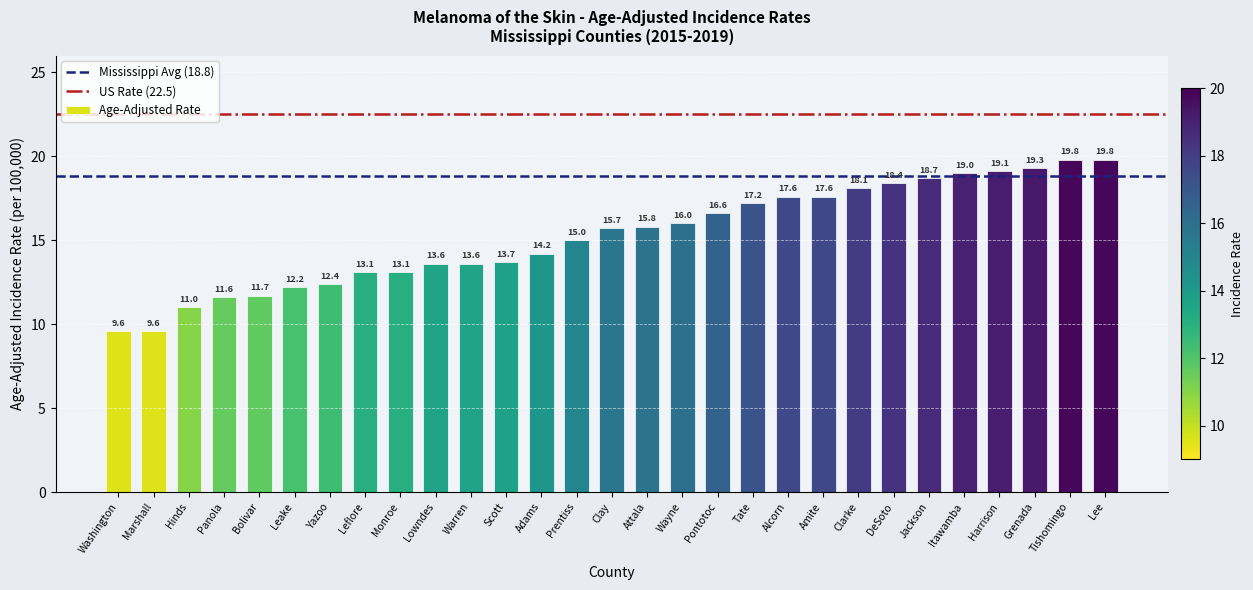

What is the value of the 2nd bar from the left?

9.6